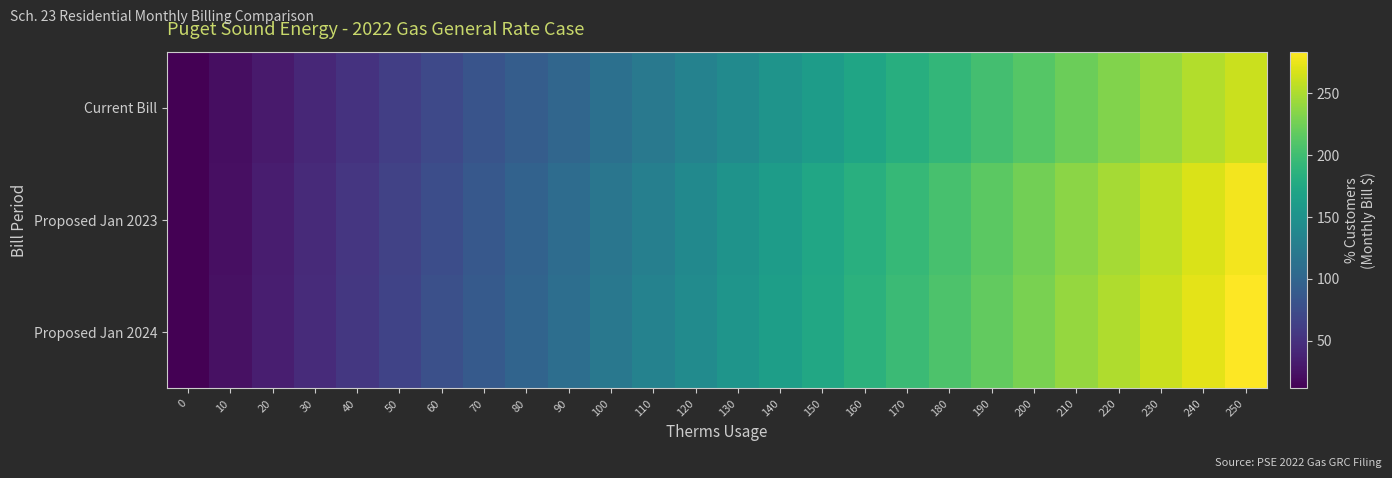

Which category has the highest value across all series?

250